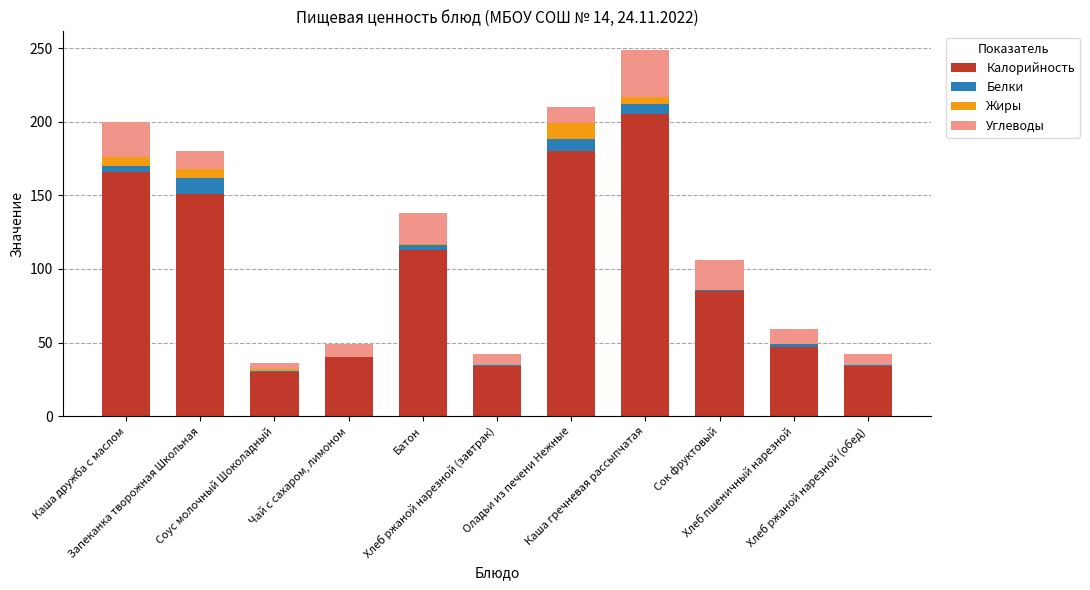

Are the bars grouped side by side (vs. stacked)?

No